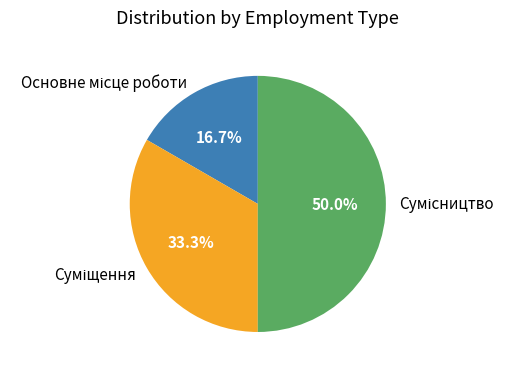

Does any single category account for the majority?

No